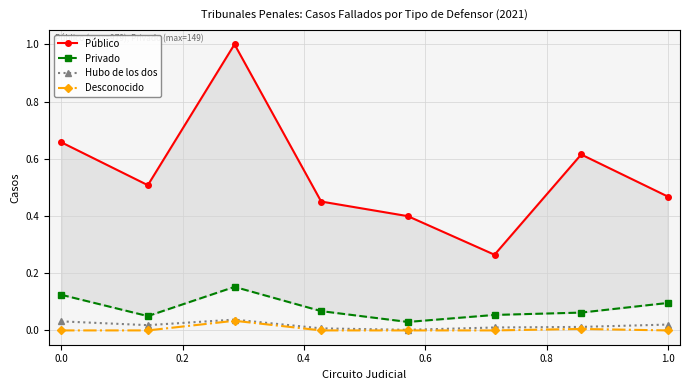

In Privado, how many points are higher than both neighbors (excluding endpoints)?

1